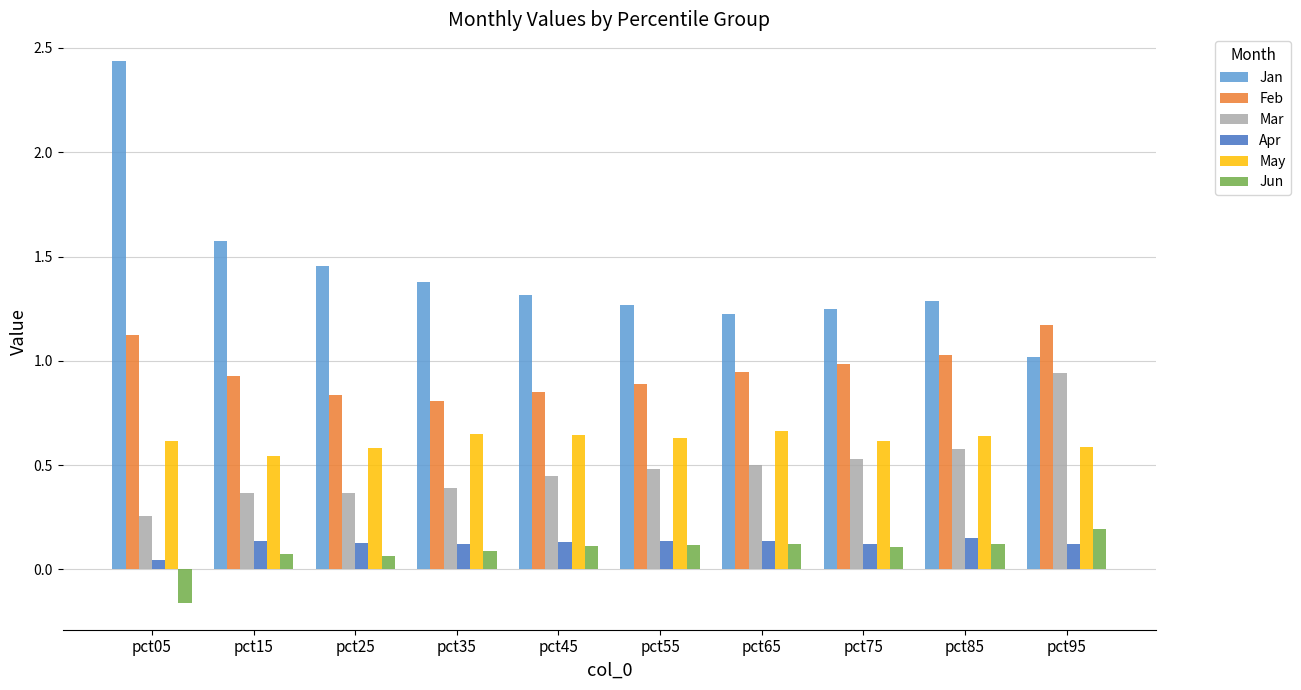

Is the value of Apr at pct35 greater than the value of May at pct95?

No